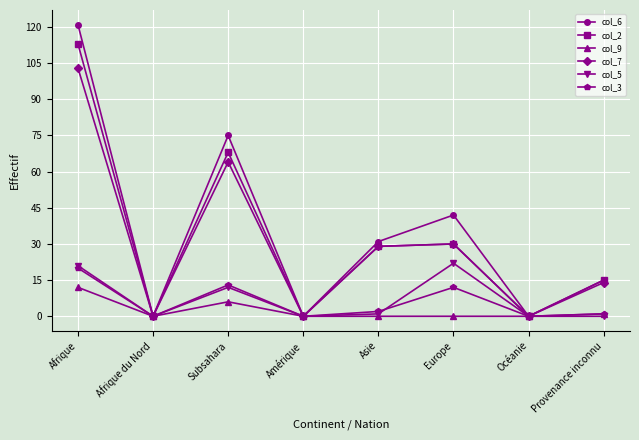

What are all the series names shown in the legend?

col_6, col_2, col_9, col_7, col_5, col_3